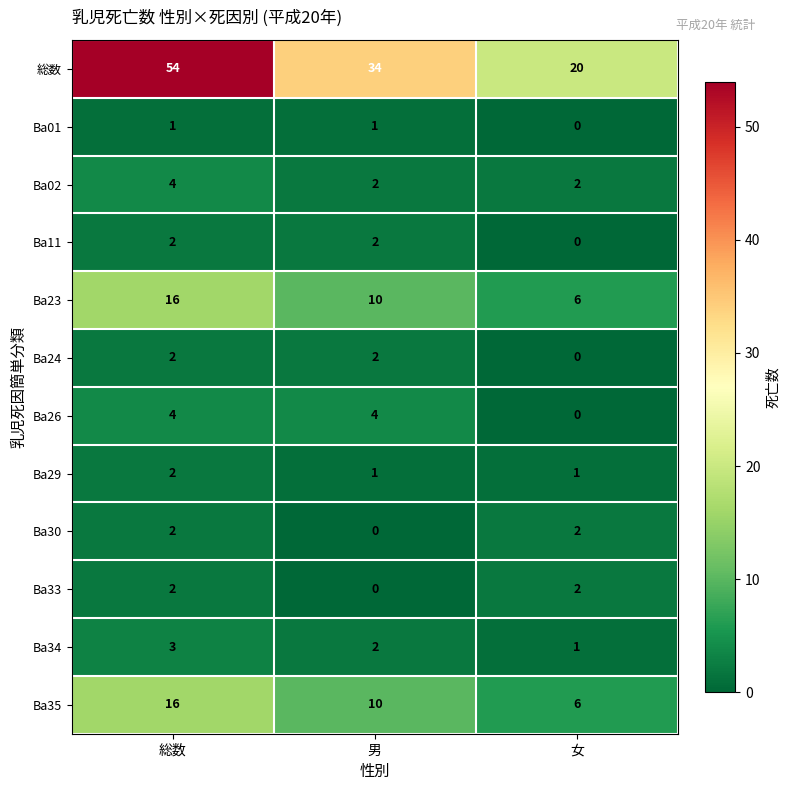

Is the value of 総数 at 女 greater than the value of Ba24 at 女?

Yes